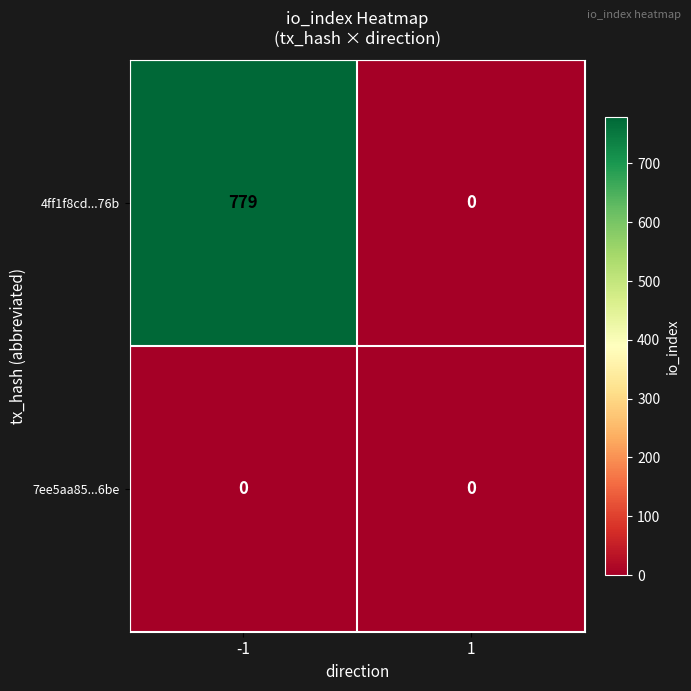

Which series has the widest spread of values?

4ff1f8cd...76b